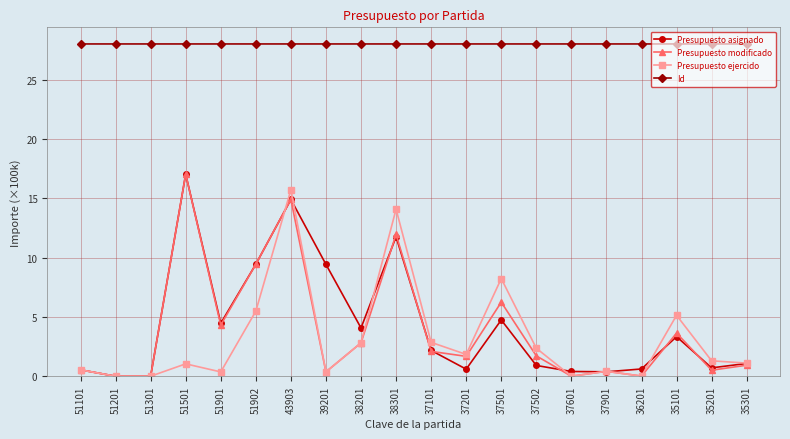

How many values in the Presupuesto asignado series are below 2?

10